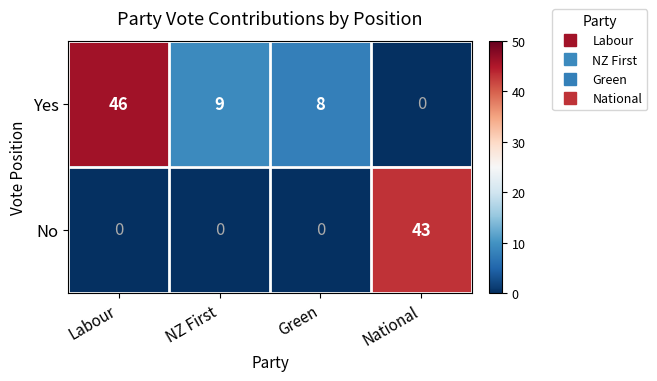

List the series in order of their overall mean, highest first.

Yes, No